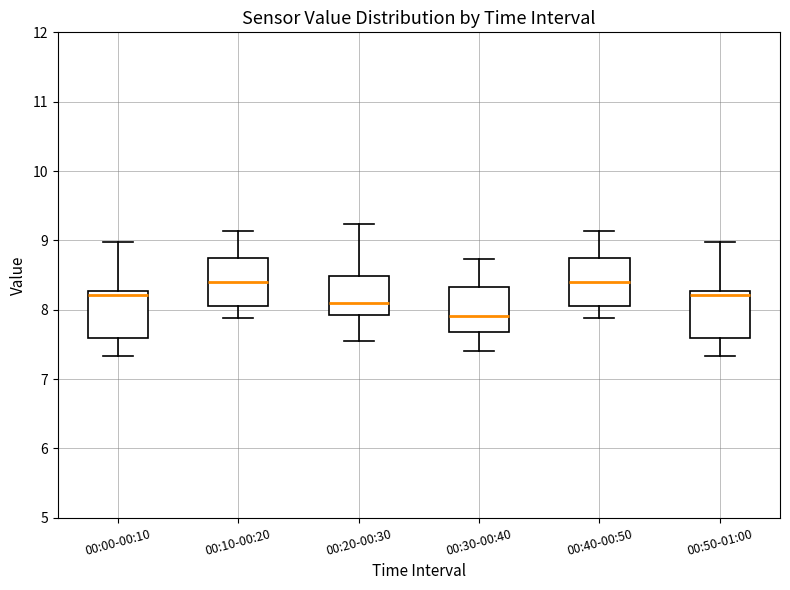

Reading left to right, read every box against the y-axis: the position of its median line, the range the box covers, and the ends of its whiskers. The values are not printed on the chart, so give them approximately, as read against the axis.

00:00-00:10: median 8.2, box 7.6 to 8.3, whiskers 7.3 to 9.0
00:10-00:20: median 8.4, box 8.1 to 8.8, whiskers 7.9 to 9.1
00:20-00:30: median 8.1, box 7.9 to 8.5, whiskers 7.6 to 9.2
00:30-00:40: median 7.9, box 7.7 to 8.3, whiskers 7.4 to 8.7
00:40-00:50: median 8.4, box 8.1 to 8.8, whiskers 7.9 to 9.1
00:50-01:00: median 8.2, box 7.6 to 8.3, whiskers 7.3 to 9.0